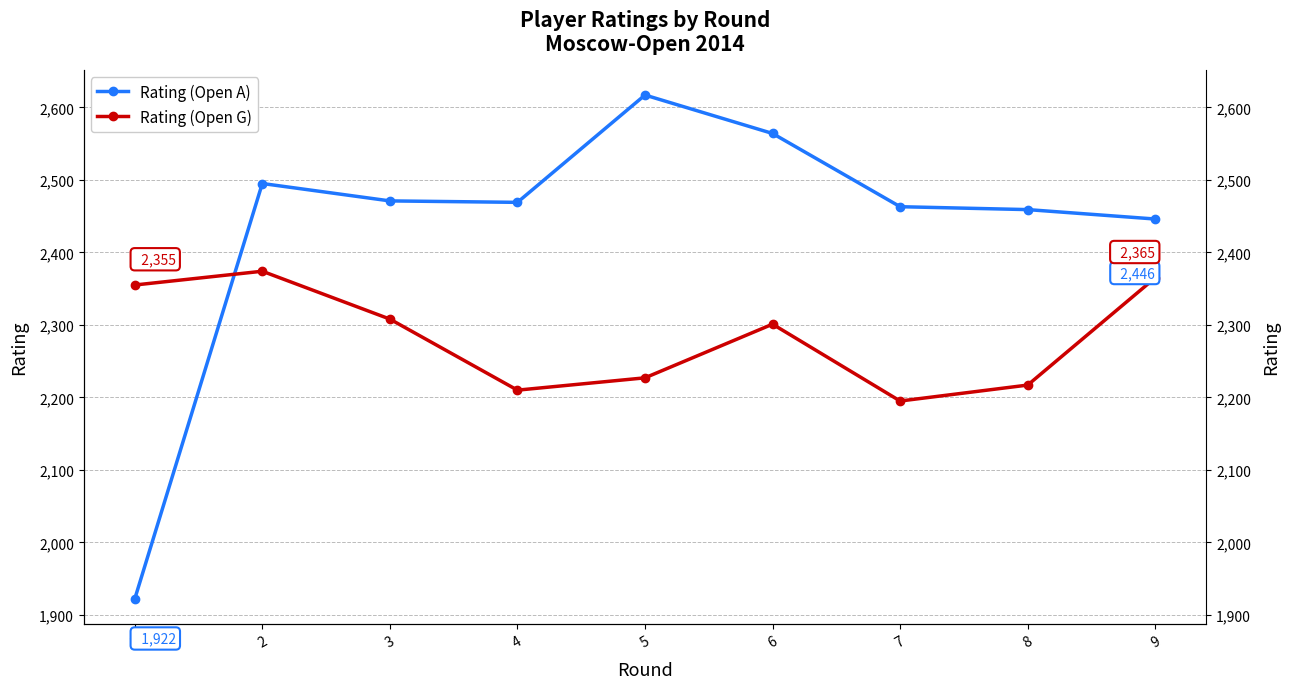

Reading left to right, list all the values displayed in this chart.

Rating (Open A): 1922	2495	2471	2469	2617	2564	2463	2459	2446
Rating (Open G): 2355	2374	2308	2210	2227	2301	2195	2217	2365